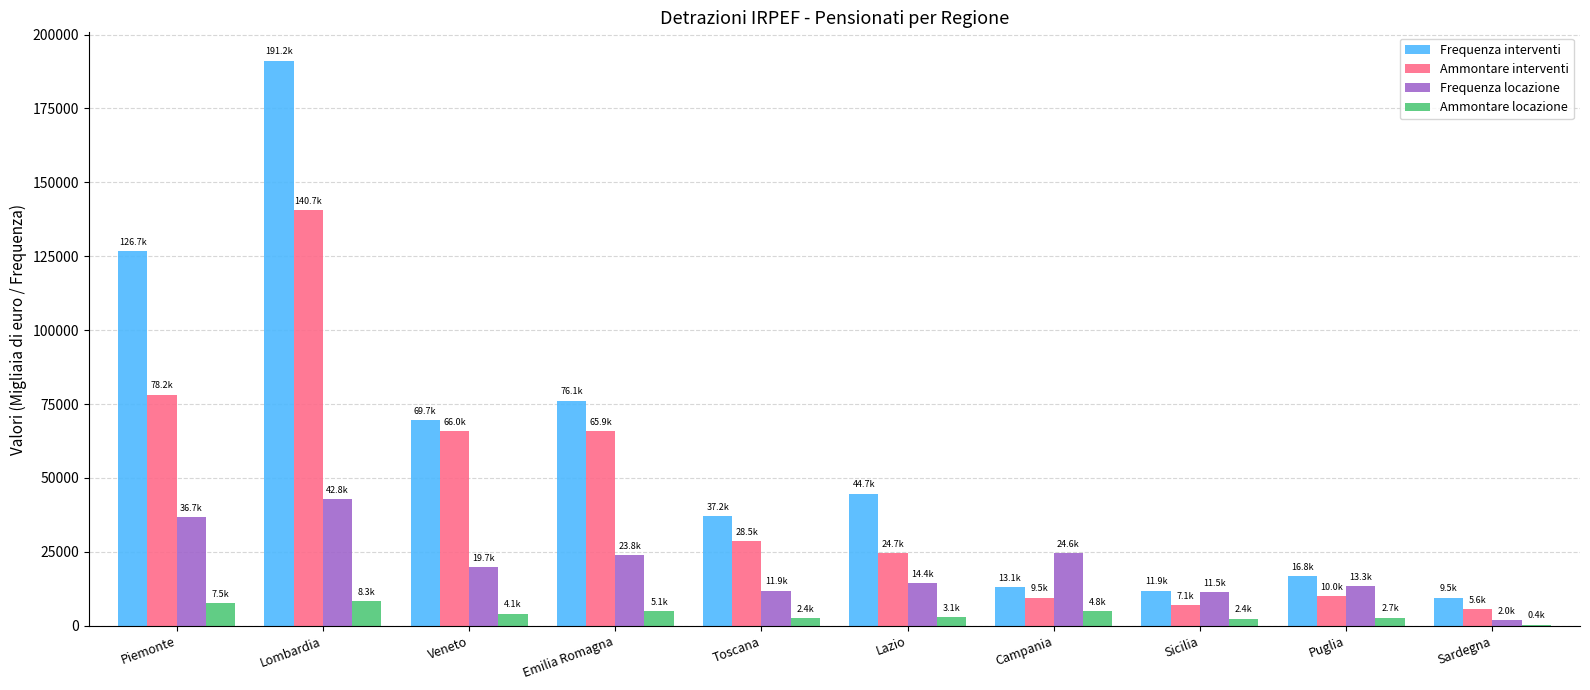

True or false: Frequenza locazione has a value of 36734 at Piemonte.

True